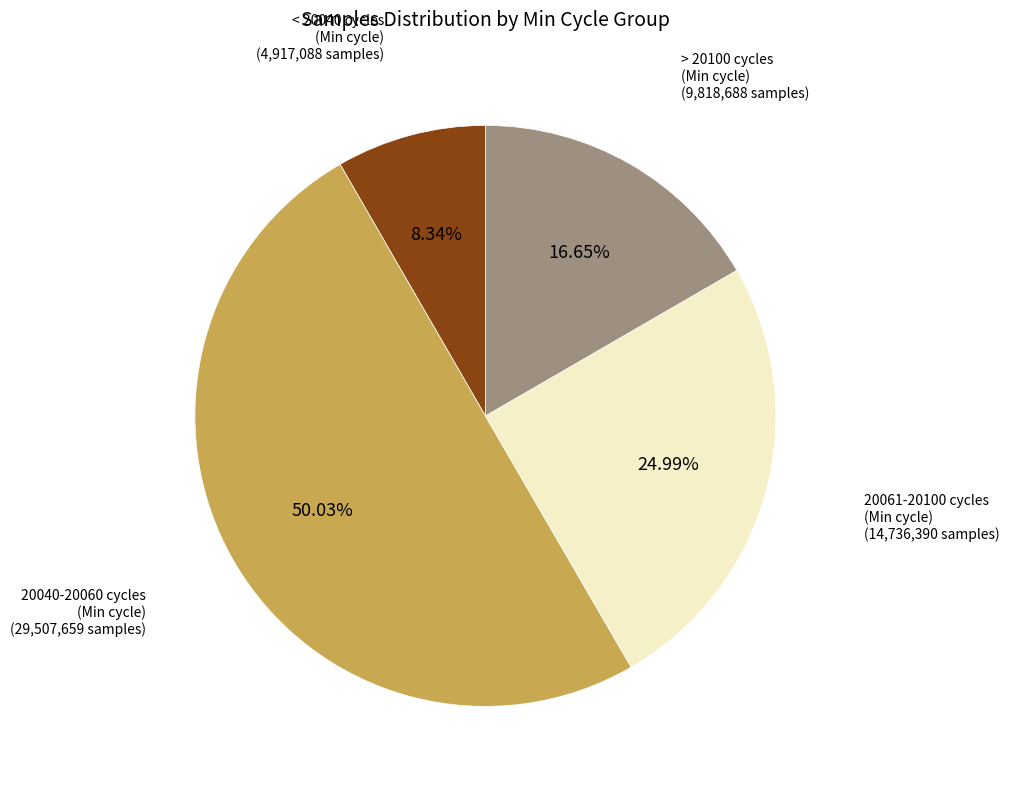

How many slices are in this pie chart?

4